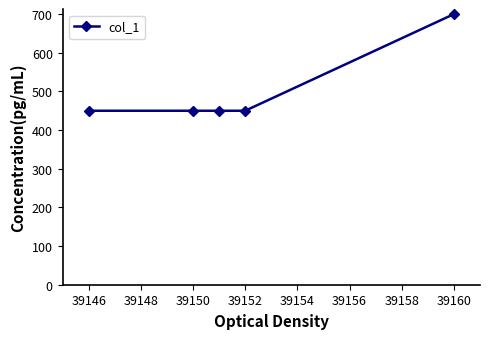

What is the difference between the maximum and second lowest values?

250